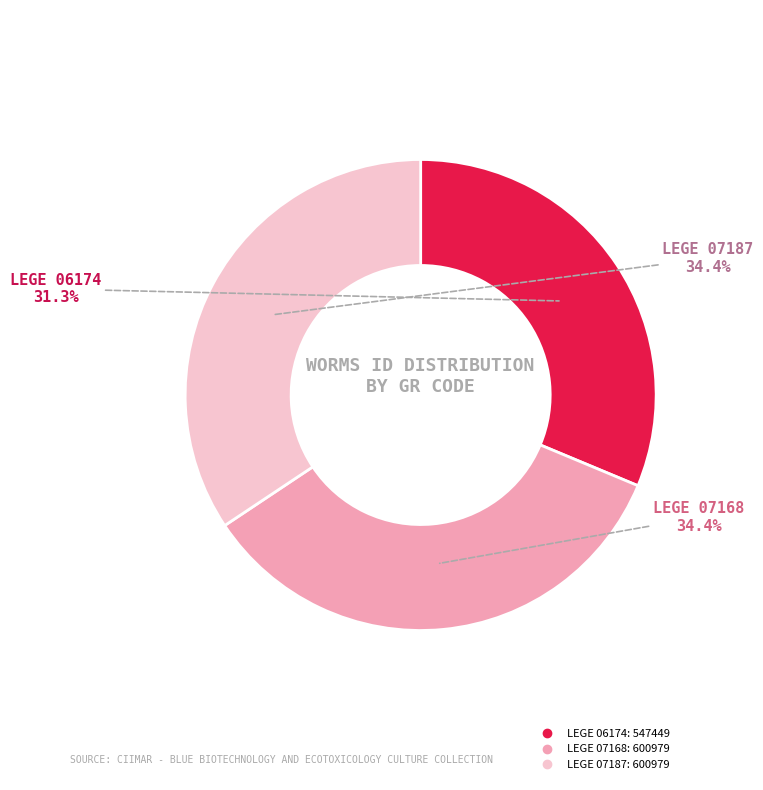

Which category has the smallest portion of the pie?

LEGE 06174